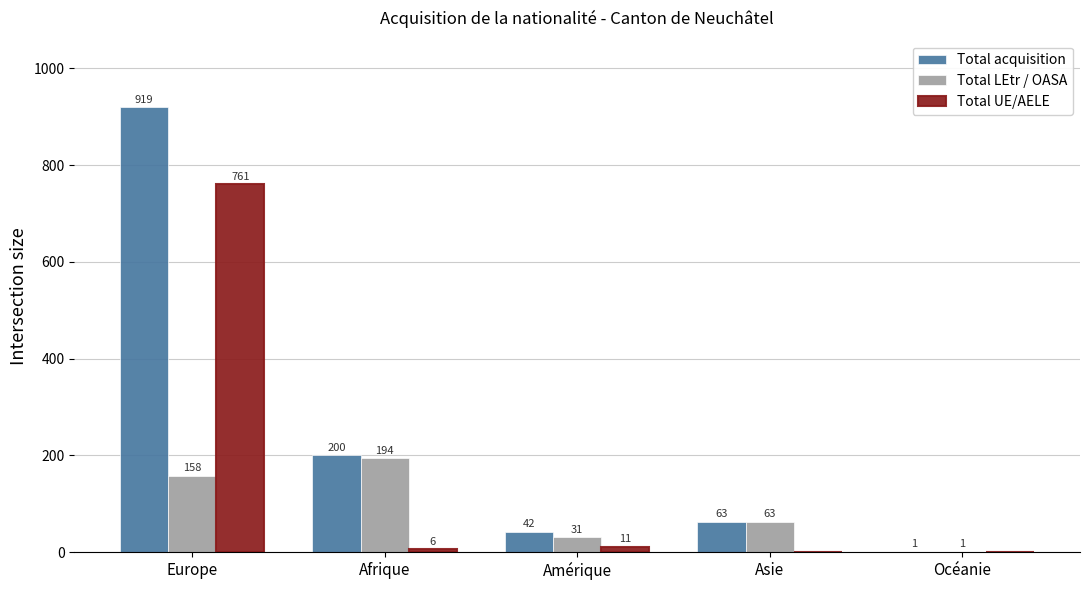

What is the sum of the Total LEtr / OASA values at Europe and Océanie?

159